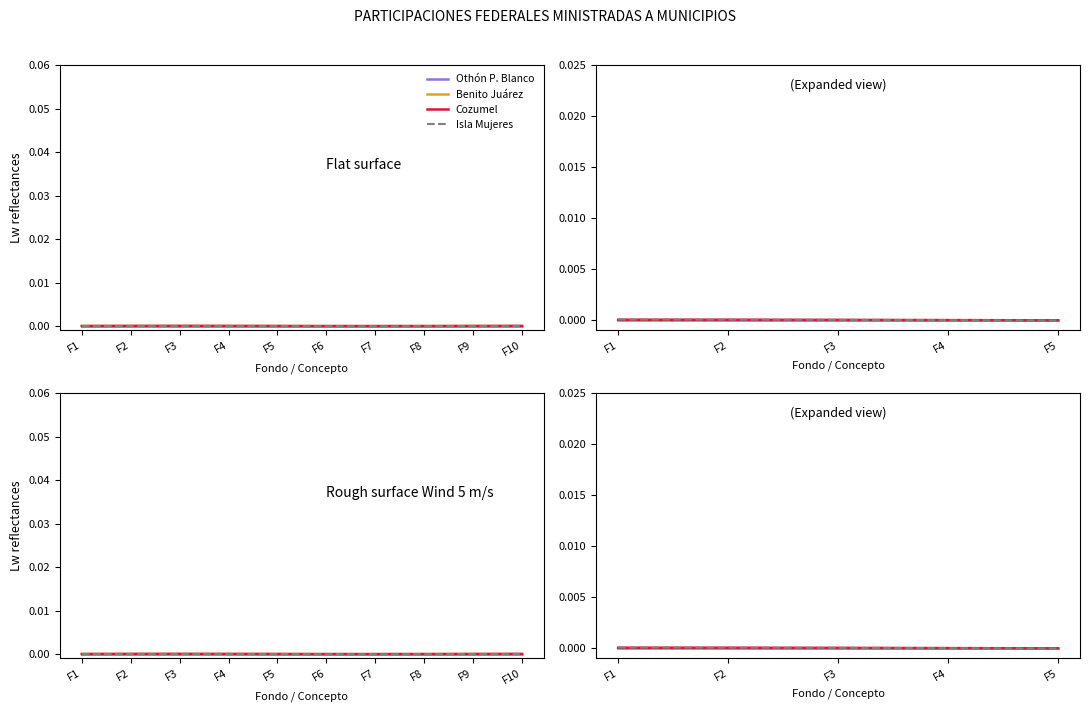

The value of Cozumel at F1 is 0.0. True or false?

True